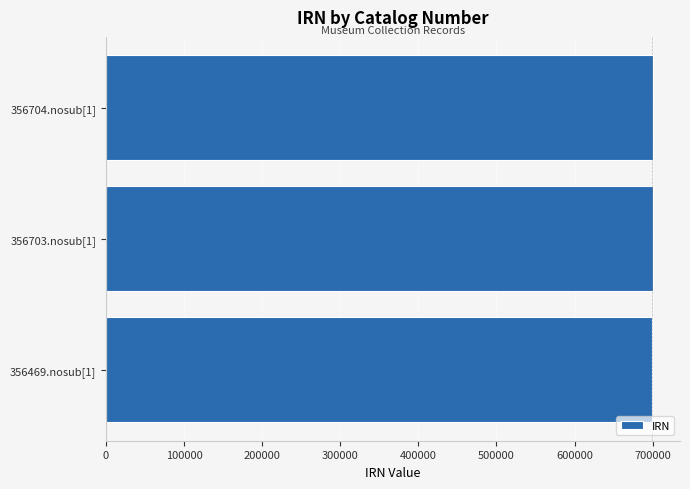

Approximately how many times larger is the value at 356703.nosub[1] compared to 356704.nosub[1]?

1.0